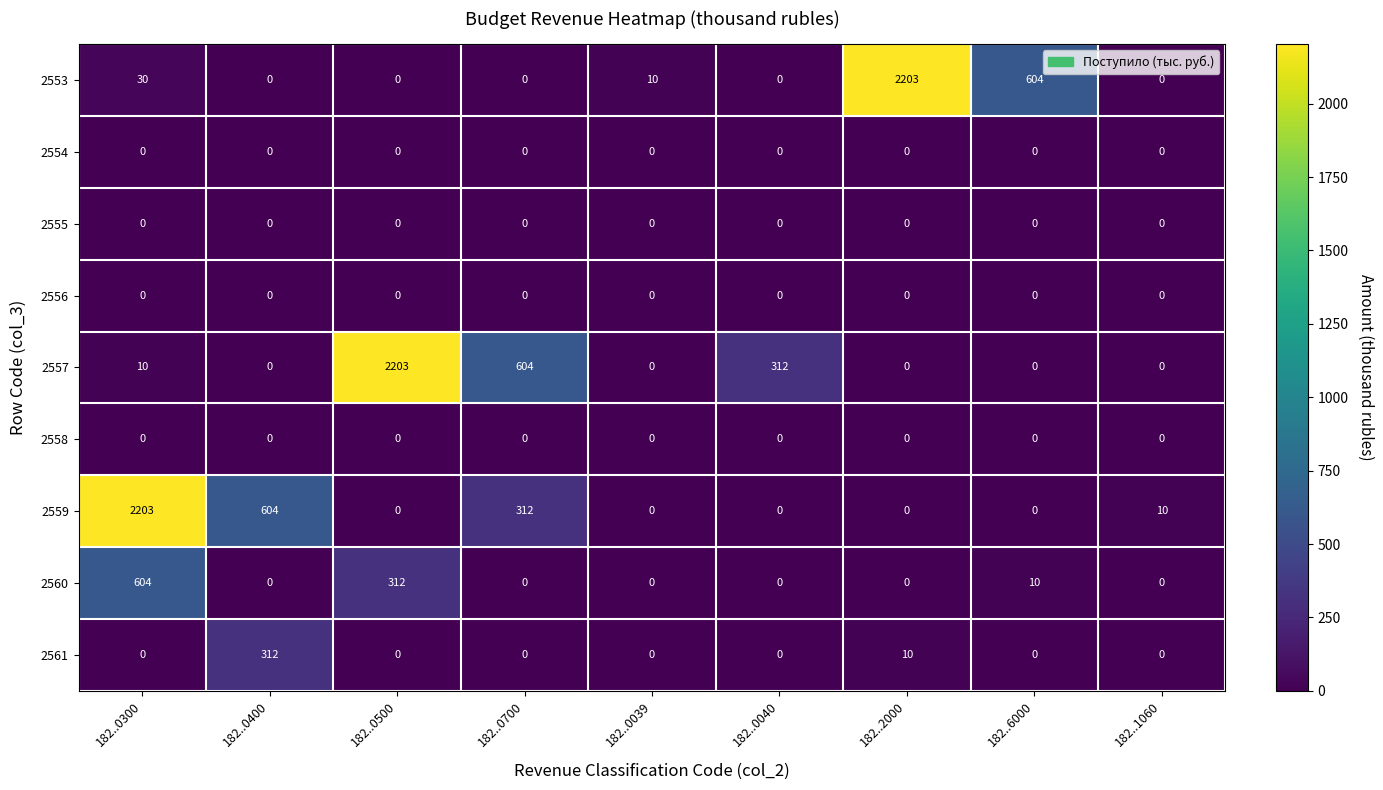

What is the difference between the maximum and minimum values in the 2561 series?

312